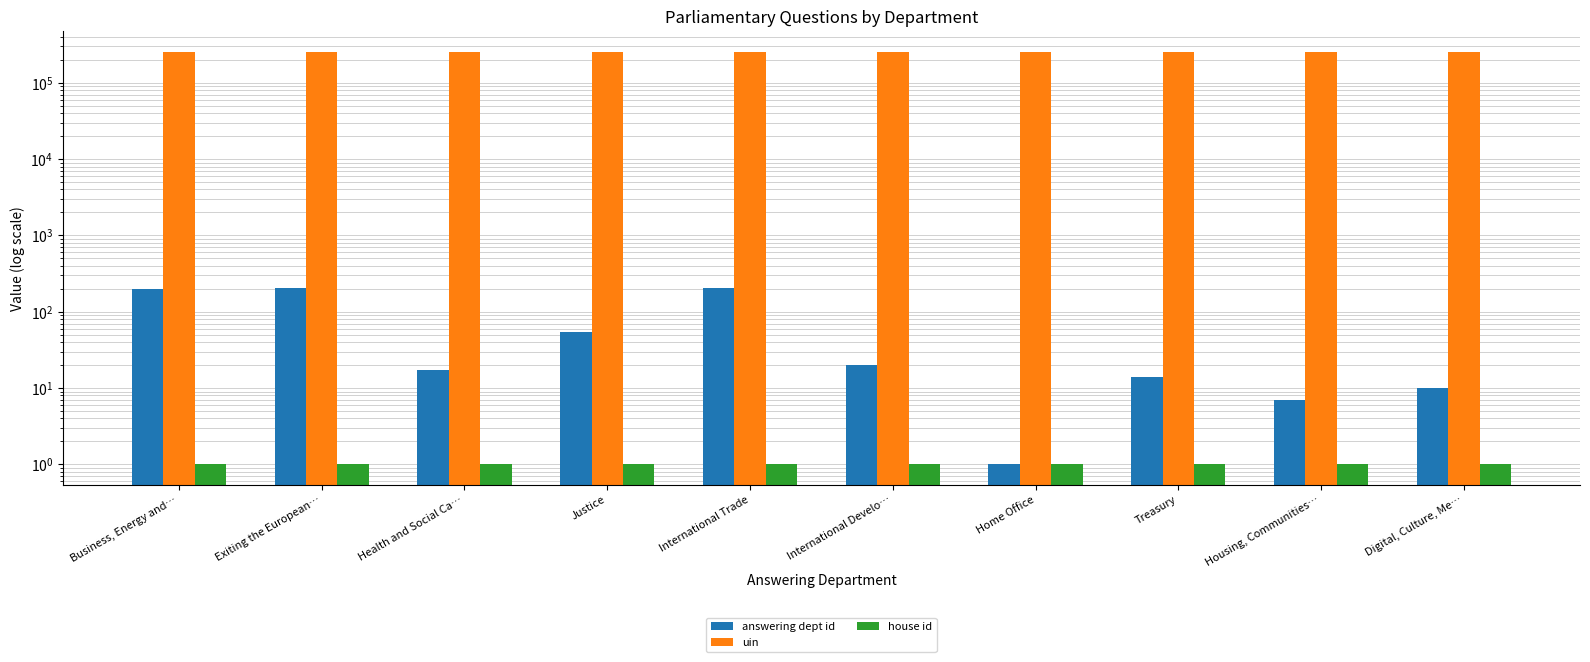

How many values in the answering dept id series exceed 20?

4